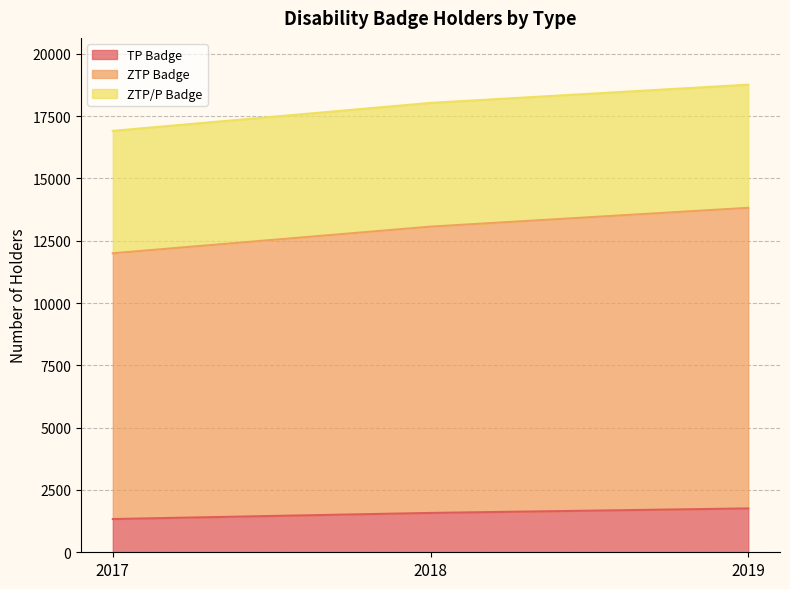

How many values in the ZTP Badge series are below 13067?

1